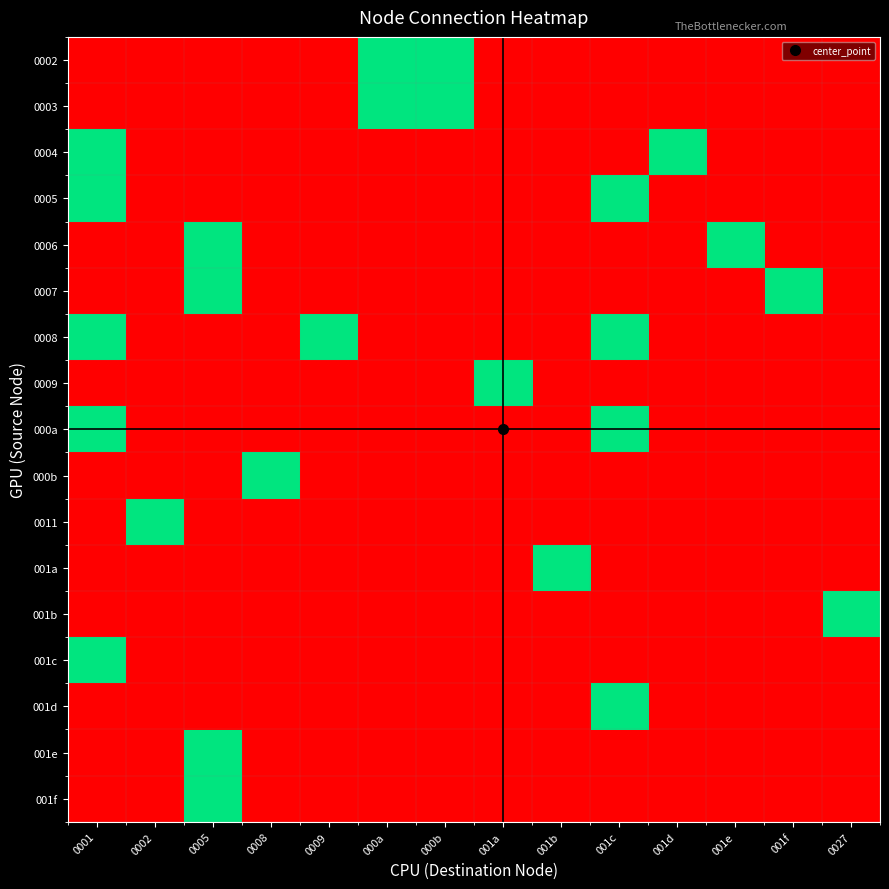

Reading right to left, what are all the values shown in this chart?

0002: 0027=0	001f=0	001e=0	001d=0	001c=0	001b=0	001a=0	000b=1	000a=1	0009=0	0008=0	0005=0	0002=0	0001=0
0003: 0027=0	001f=0	001e=0	001d=0	001c=0	001b=0	001a=0	000b=1	000a=1	0009=0	0008=0	0005=0	0002=0	0001=0
0004: 0027=0	001f=0	001e=0	001d=1	001c=0	001b=0	001a=0	000b=0	000a=0	0009=0	0008=0	0005=0	0002=0	0001=1
0005: 0027=0	001f=0	001e=0	001d=0	001c=1	001b=0	001a=0	000b=0	000a=0	0009=0	0008=0	0005=0	0002=0	0001=1
0006: 0027=0	001f=0	001e=1	001d=0	001c=0	001b=0	001a=0	000b=0	000a=0	0009=0	0008=0	0005=1	0002=0	0001=0
0007: 0027=0	001f=1	001e=0	001d=0	001c=0	001b=0	001a=0	000b=0	000a=0	0009=0	0008=0	0005=1	0002=0	0001=0
0008: 0027=0	001f=0	001e=0	001d=0	001c=1	001b=0	001a=0	000b=0	000a=0	0009=1	0008=0	0005=0	0002=0	0001=1
0009: 0027=0	001f=0	001e=0	001d=0	001c=0	001b=0	001a=1	000b=0	000a=0	0009=0	0008=0	0005=0	0002=0	0001=0
000a: 0027=0	001f=0	001e=0	001d=0	001c=1	001b=0	001a=0	000b=0	000a=0	0009=0	0008=0	0005=0	0002=0	0001=1
000b: 0027=0	001f=0	001e=0	001d=0	001c=0	001b=0	001a=0	000b=0	000a=0	0009=0	0008=1	0005=0	0002=0	0001=0
0011: 0027=0	001f=0	001e=0	001d=0	001c=0	001b=0	001a=0	000b=0	000a=0	0009=0	0008=0	0005=0	0002=1	0001=0
001a: 0027=0	001f=0	001e=0	001d=0	001c=0	001b=1	001a=0	000b=0	000a=0	0009=0	0008=0	0005=0	0002=0	0001=0
001b: 0027=1	001f=0	001e=0	001d=0	001c=0	001b=0	001a=0	000b=0	000a=0	0009=0	0008=0	0005=0	0002=0	0001=0
001c: 0027=0	001f=0	001e=0	001d=0	001c=0	001b=0	001a=0	000b=0	000a=0	0009=0	0008=0	0005=0	0002=0	0001=1
001d: 0027=0	001f=0	001e=0	001d=0	001c=1	001b=0	001a=0	000b=0	000a=0	0009=0	0008=0	0005=0	0002=0	0001=0
001e: 0027=0	001f=0	001e=0	001d=0	001c=0	001b=0	001a=0	000b=0	000a=0	0009=0	0008=0	0005=1	0002=0	0001=0
001f: 0027=0	001f=0	001e=0	001d=0	001c=0	001b=0	001a=0	000b=0	000a=0	0009=0	0008=0	0005=1	0002=0	0001=0